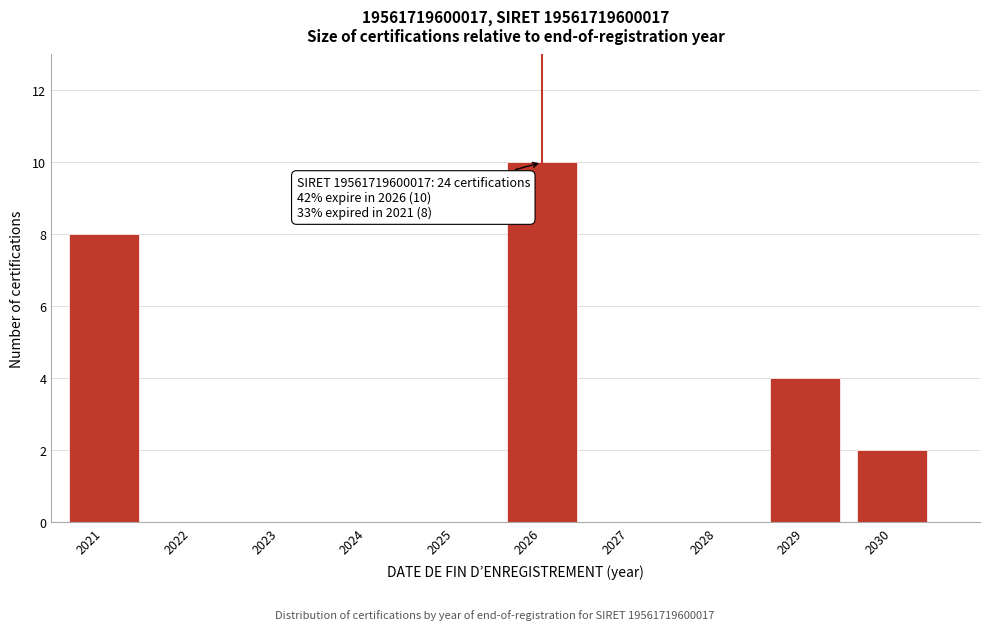

Reading right to left, extract all data points from this chart.

2030=2	2029=4	2028=0	2027=0	2026=10	2025=0	2024=0	2023=0	2022=0	2021=8